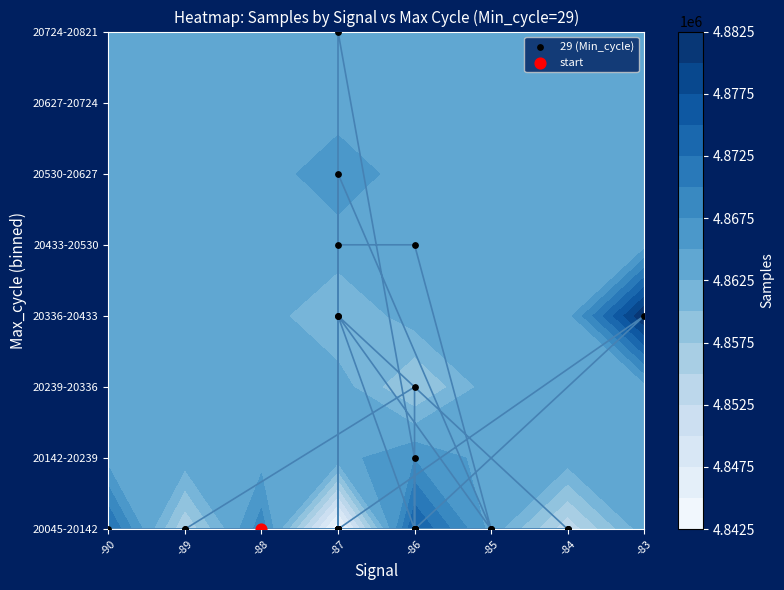

How many series are shown in this chart?

1